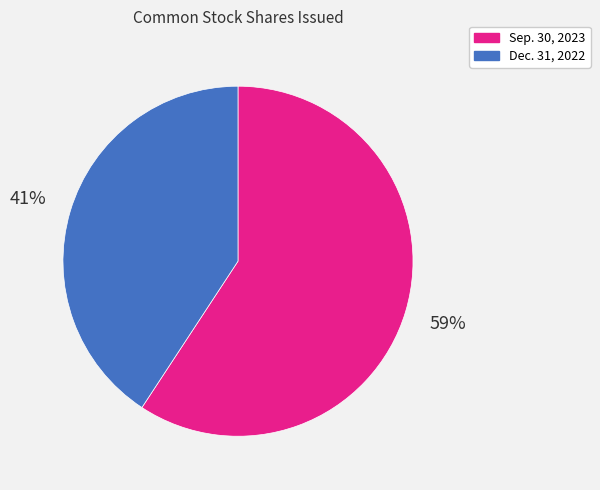

True or false: Sep. 30, 2023 accounts for 59% of the total.

True